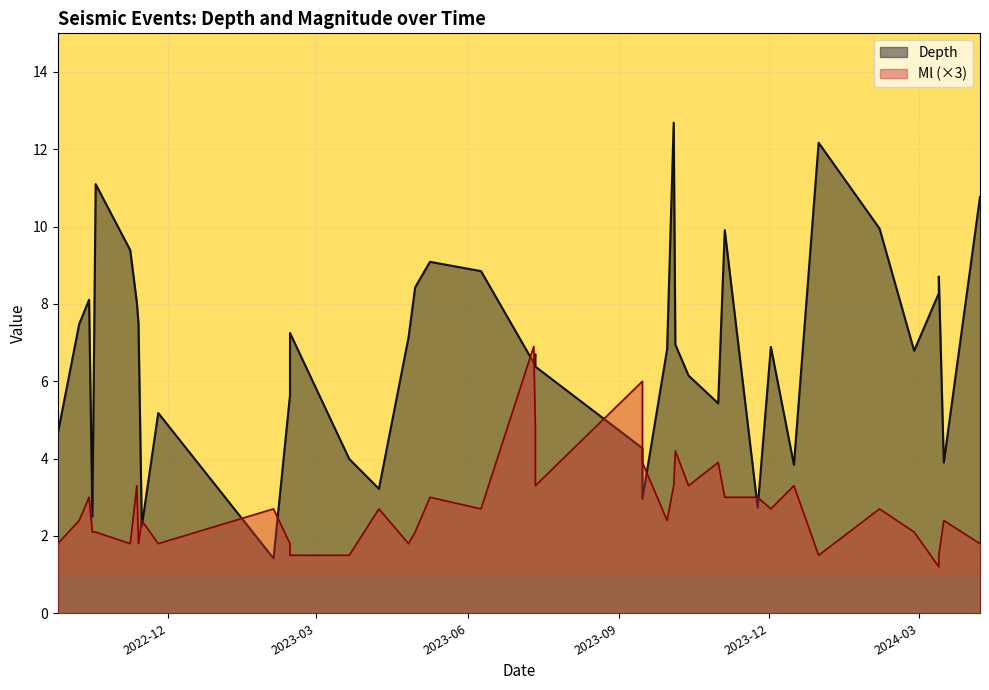

At which label is Depth closest to 7?

2023-10-05